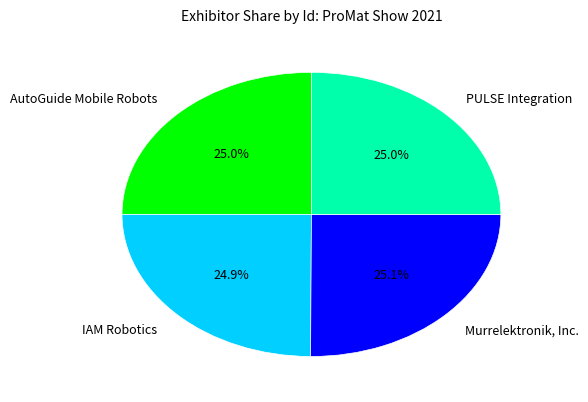

To the nearest percent, what portion does IAM Robotics represent?

25%